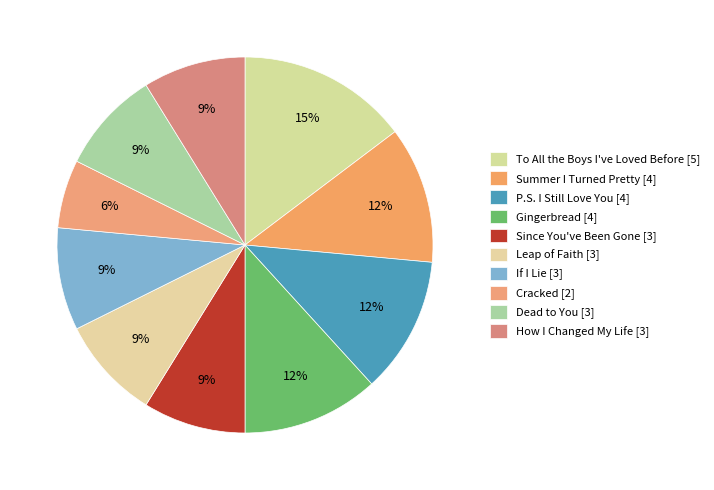

What percentage is the P.S. I Still Love You slice, to the nearest percent?

12%